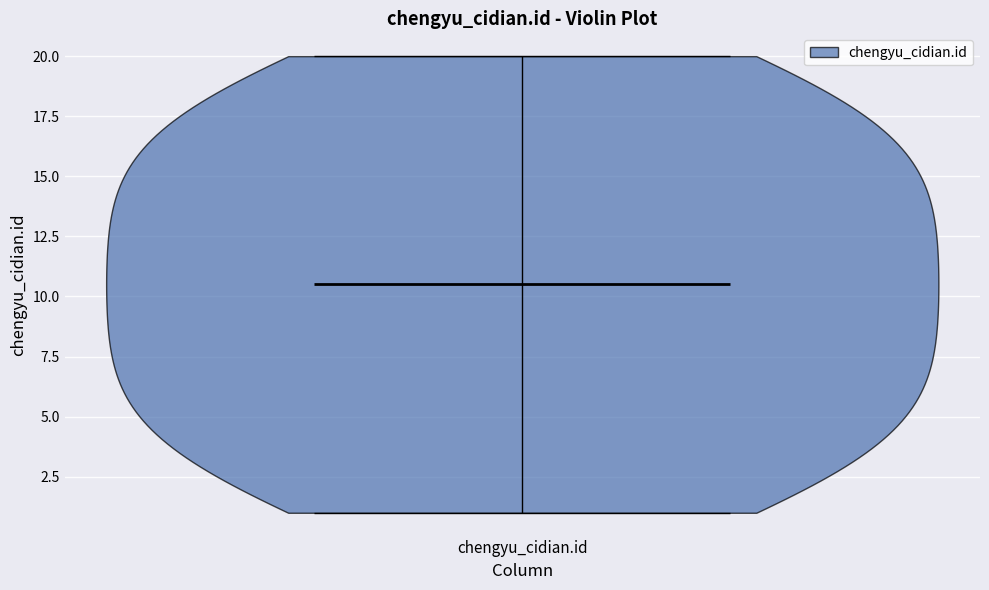

What is the highest point the violin for chengyu_cidian.id reaches on the y-axis? The values are not printed on the chart, so give them approximately, as read against the axis.

20.0